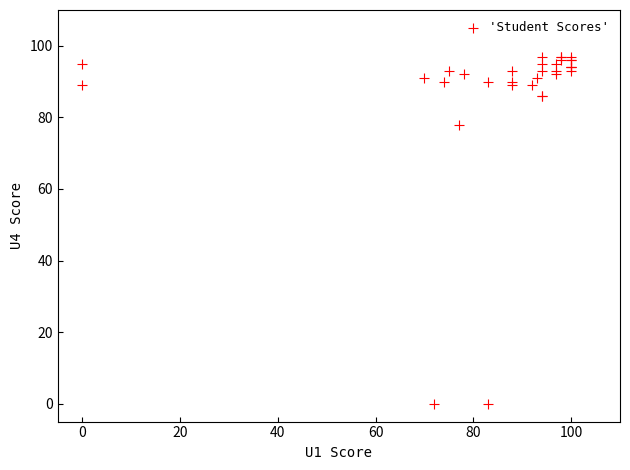

What Y value in the scatter plot is closest to 48?

78